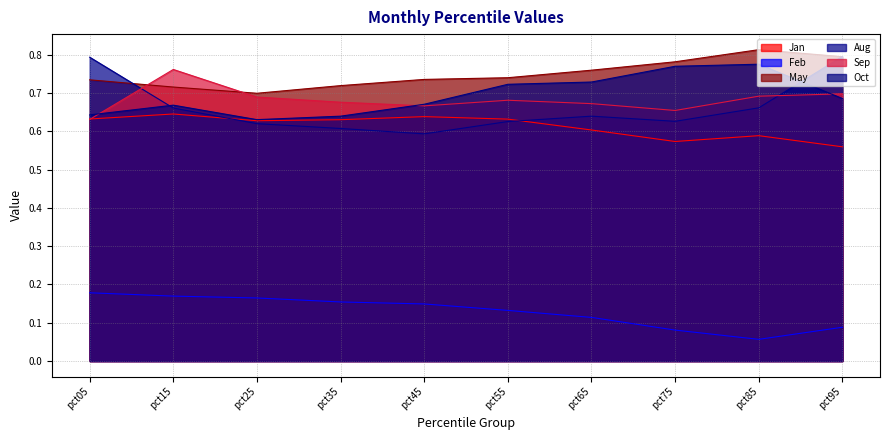

What is the difference between the highest and lowest values at pct55?

0.6